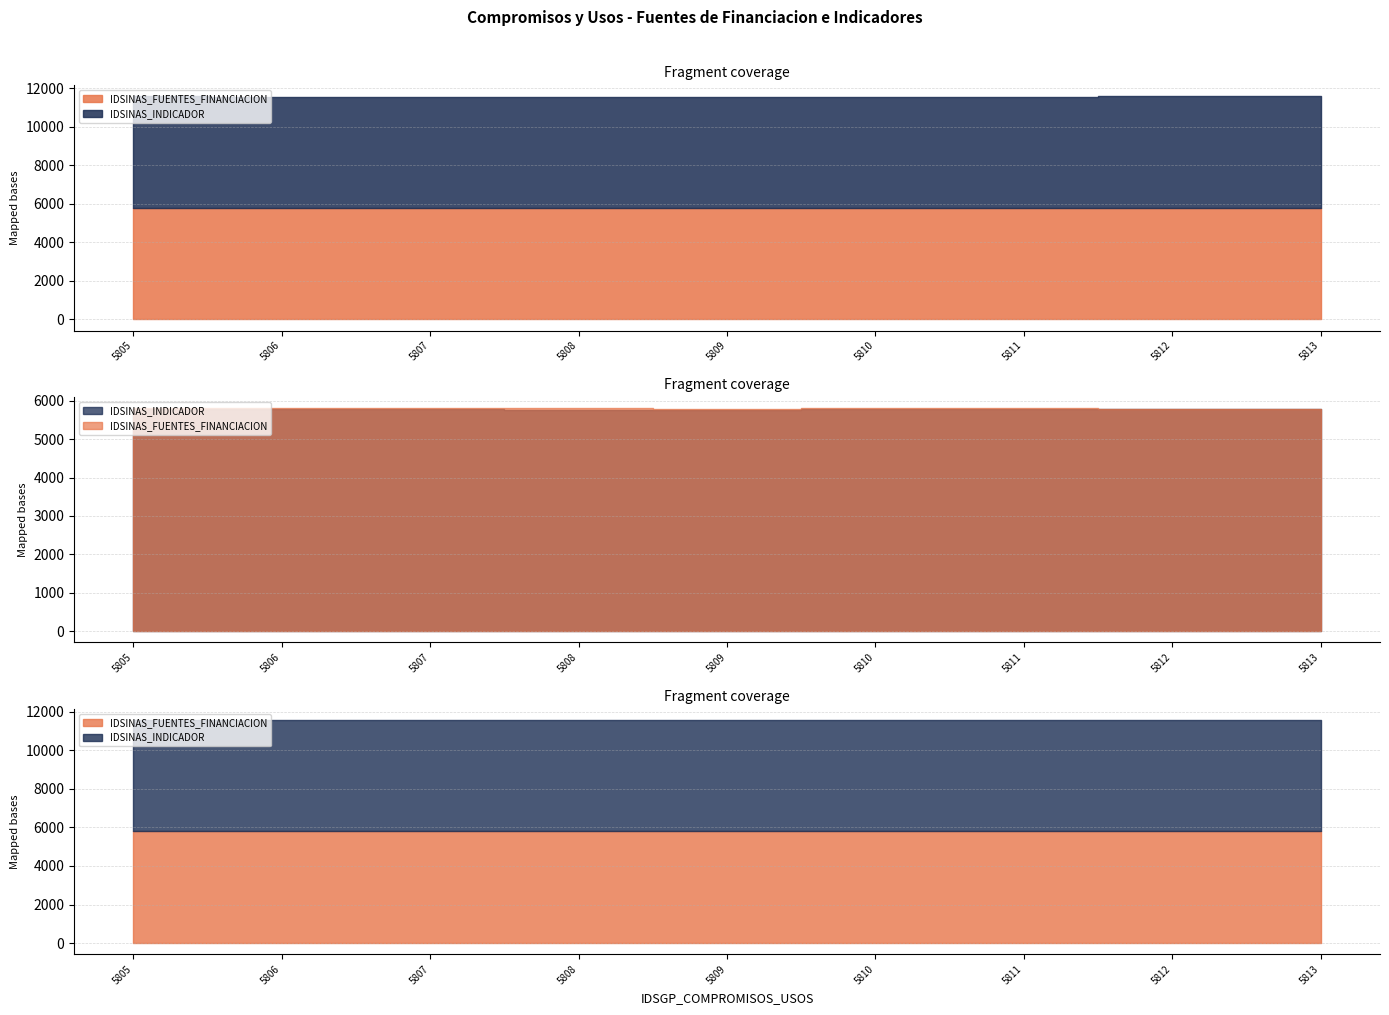

True or false: IDSINAS_INDICADOR and IDSINAS_FUENTES_FINANCIACION cross at least once.

False